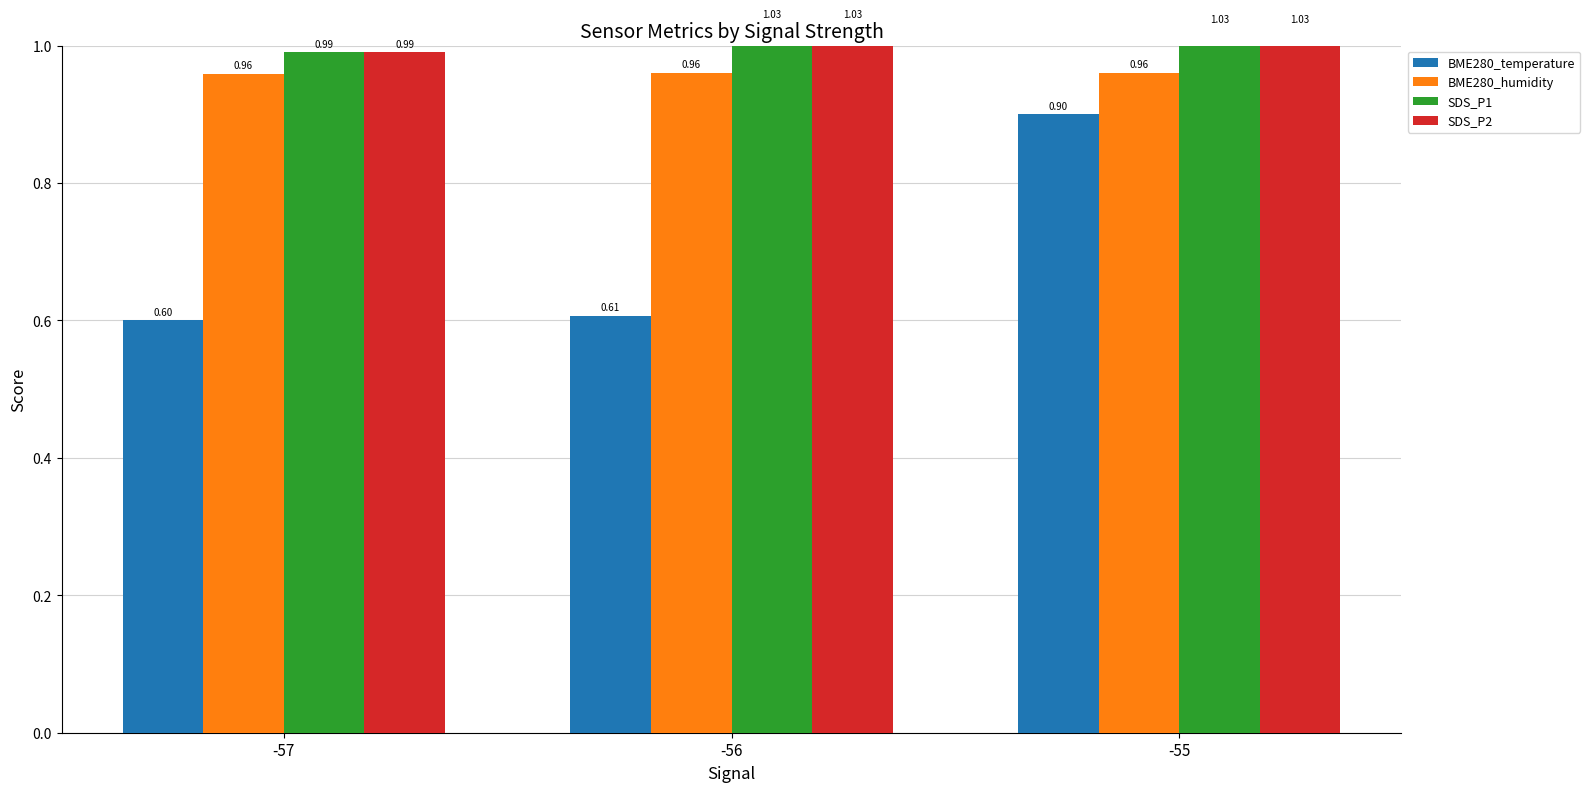

True or false: BME280_humidity has a value of 1.6 at -56.

False